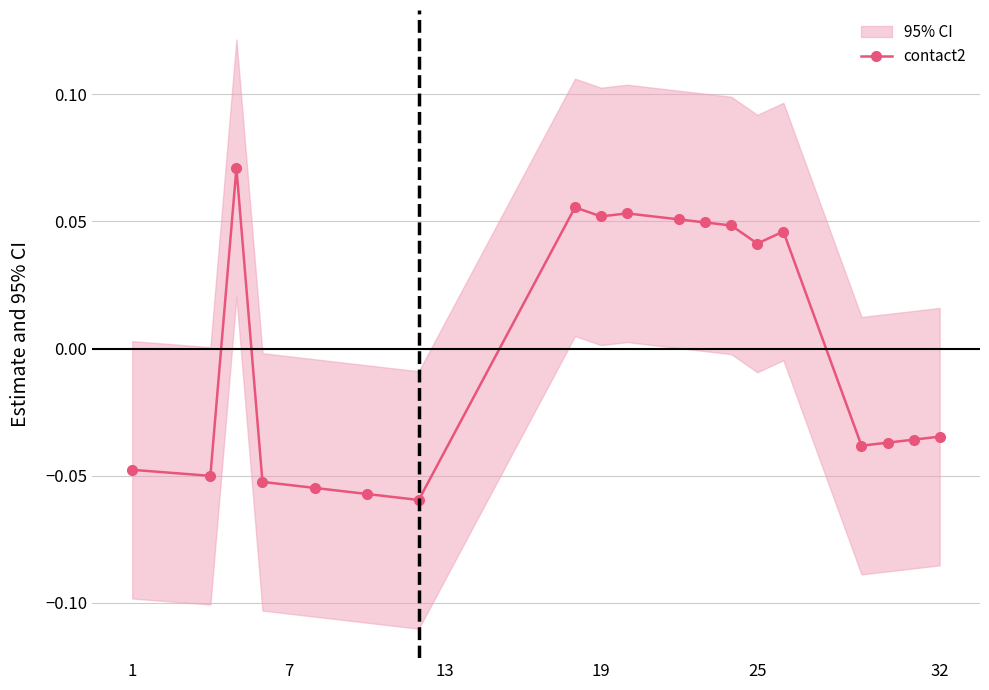

How many data points does each series have?

19